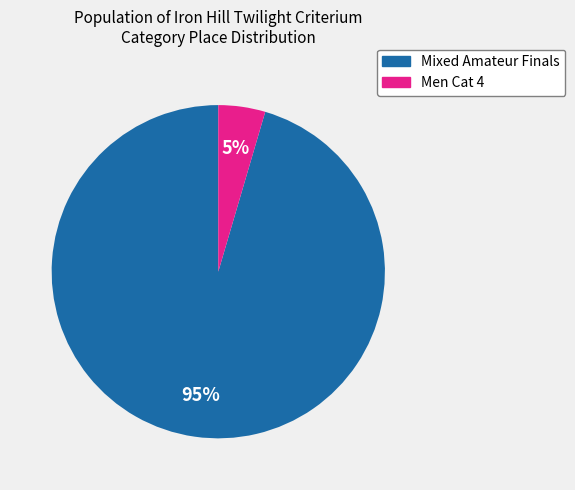

The Mixed Amateur Finals slice represents 95% of the pie. True or false?

True